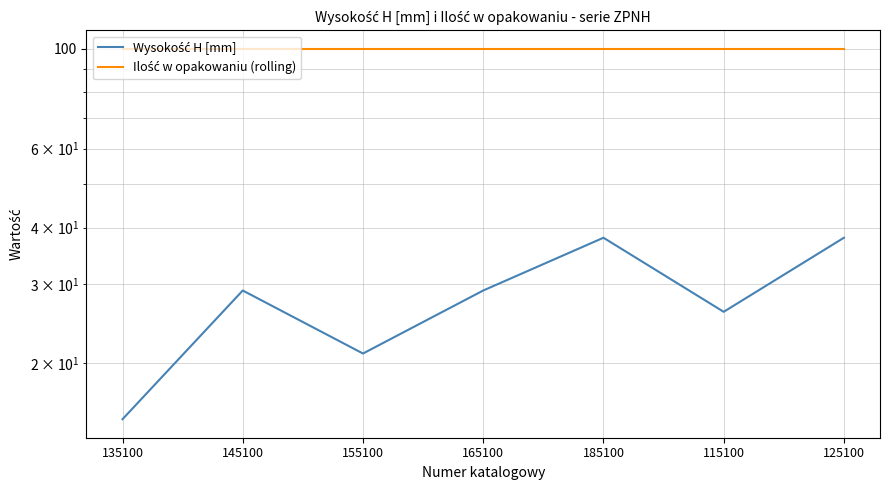

Which has a higher value, 135100 or 185100?

185100